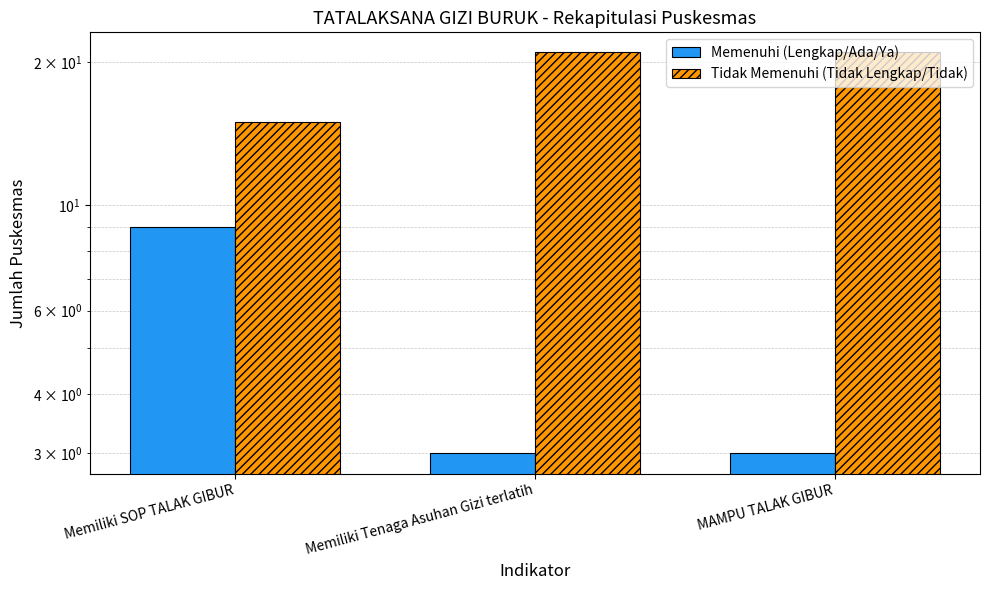

Between Memiliki SOP TALAK GIBUR and MAMPU TALAK GIBUR, which series saw the biggest shift?

Memenuhi (Lengkap/Ada/Ya)